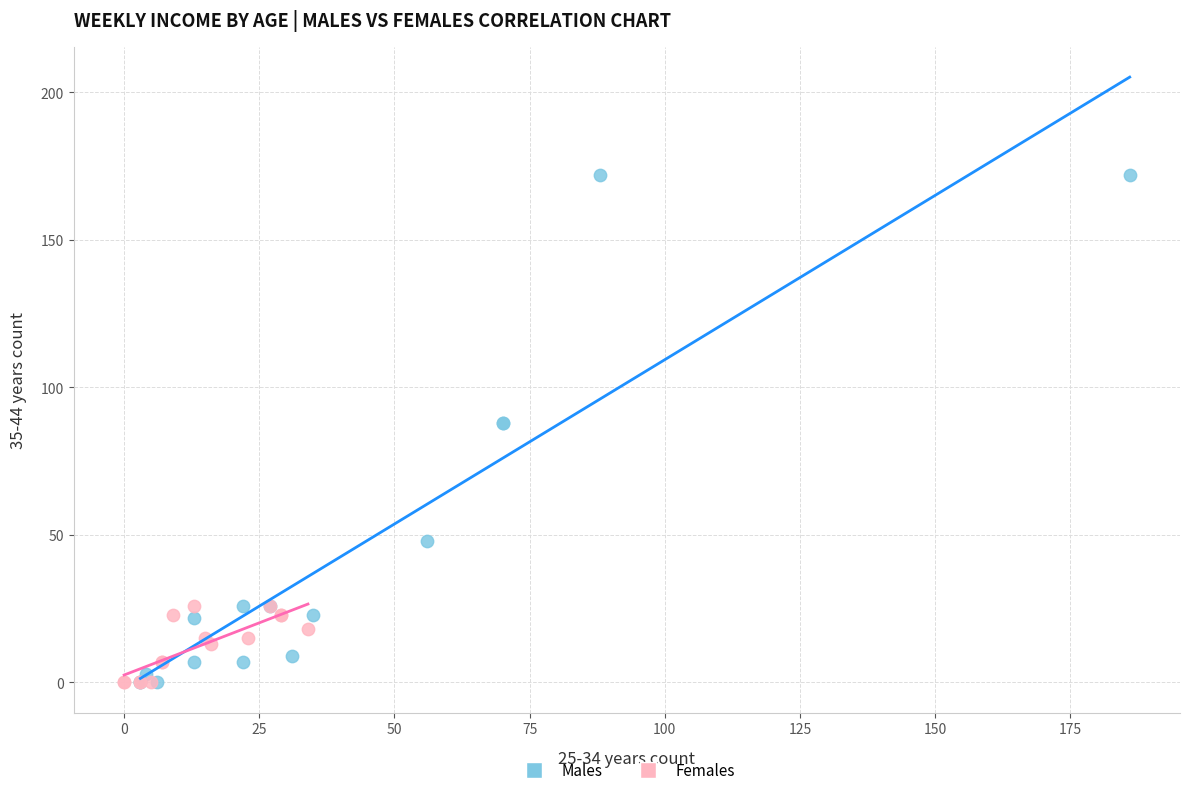

Which series contains the highest Y value?

Males